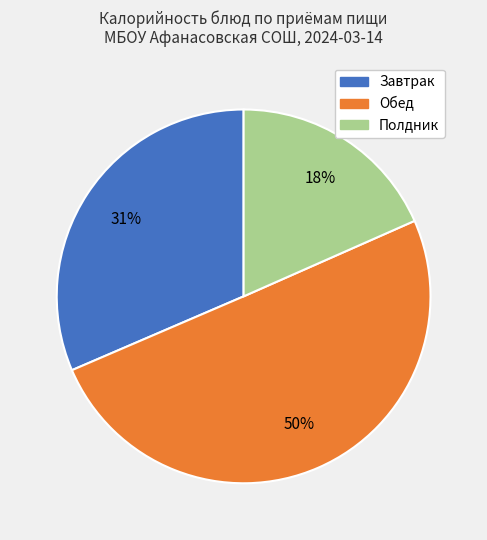

To the nearest percent, what is the difference between the largest and smallest slice percentages?

32%